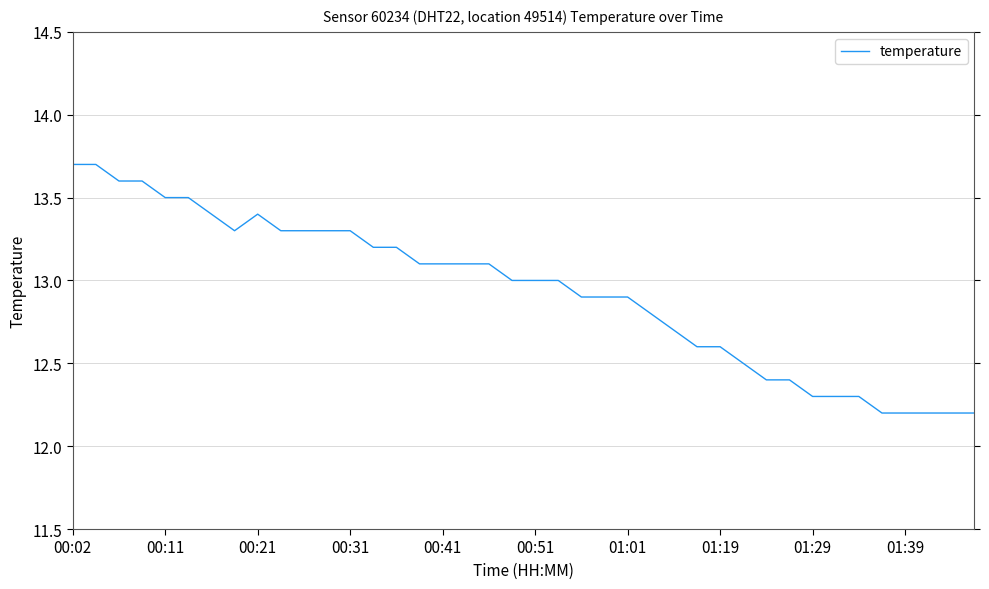

What is the maximum value shown in the chart?

13.7